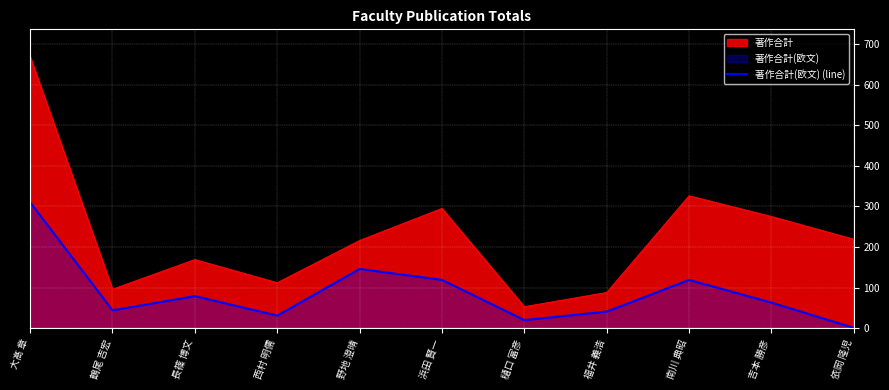

How many distinct data groups are displayed?

2